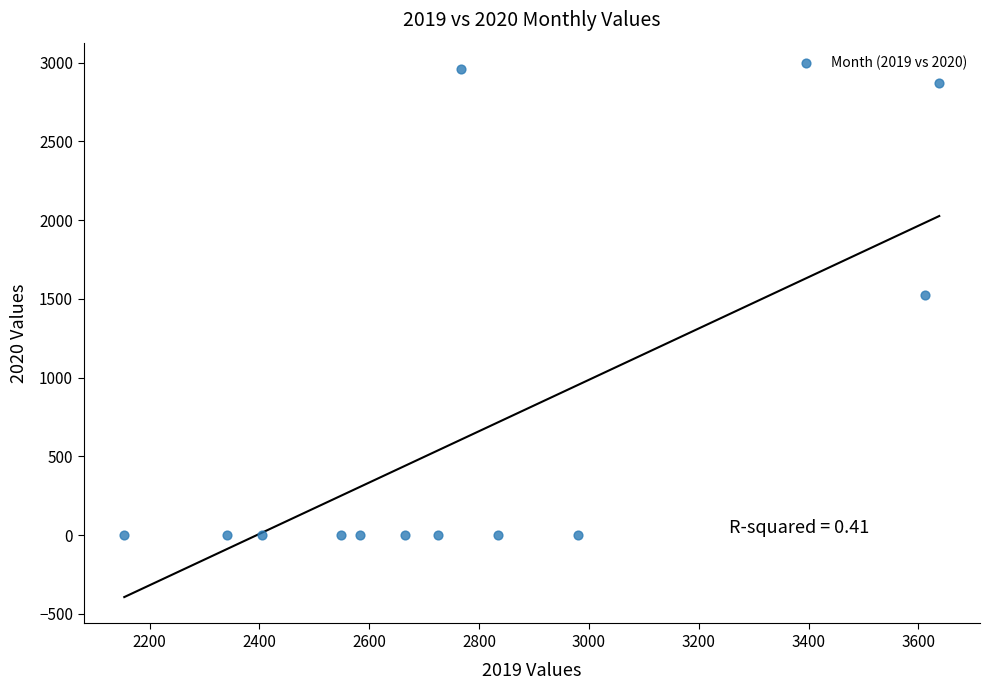

What is the range of X values (max minus min)?

1484